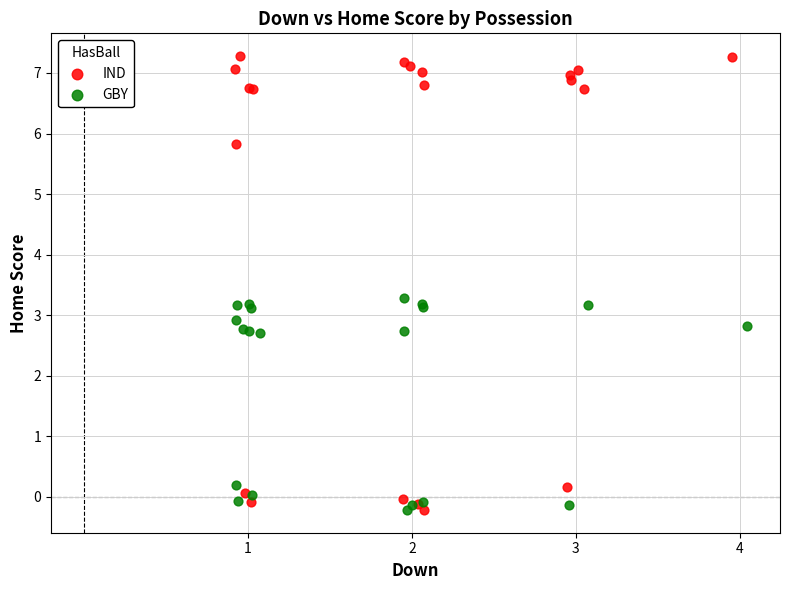

Which series reaches the maximum Y coordinate?

IND